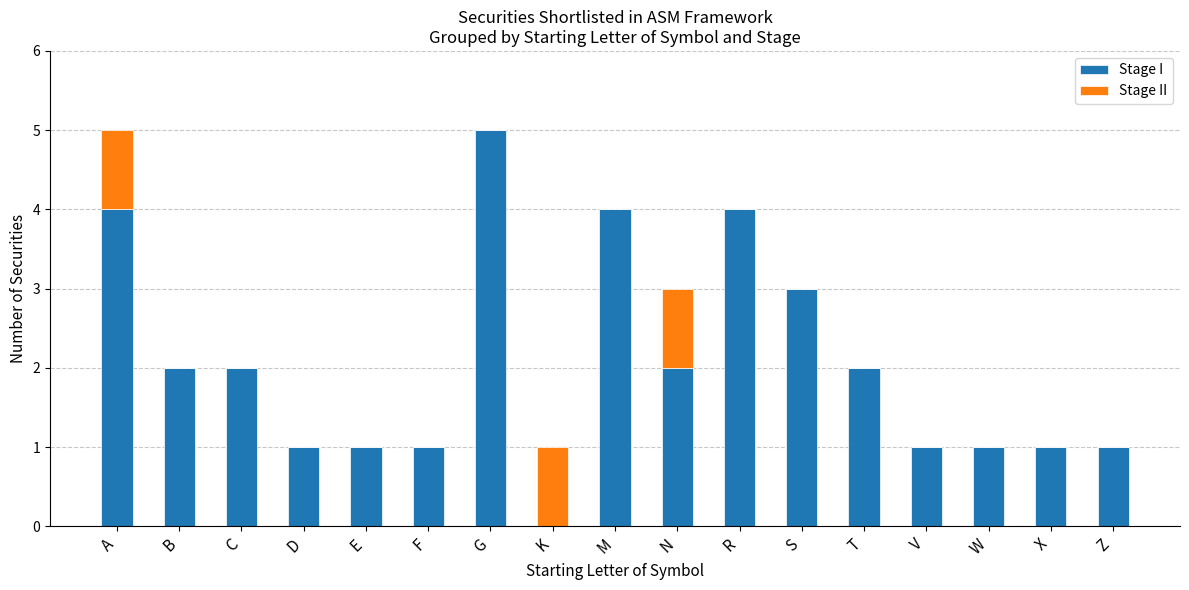

Is it true that Stage I equals 7 at G?

False